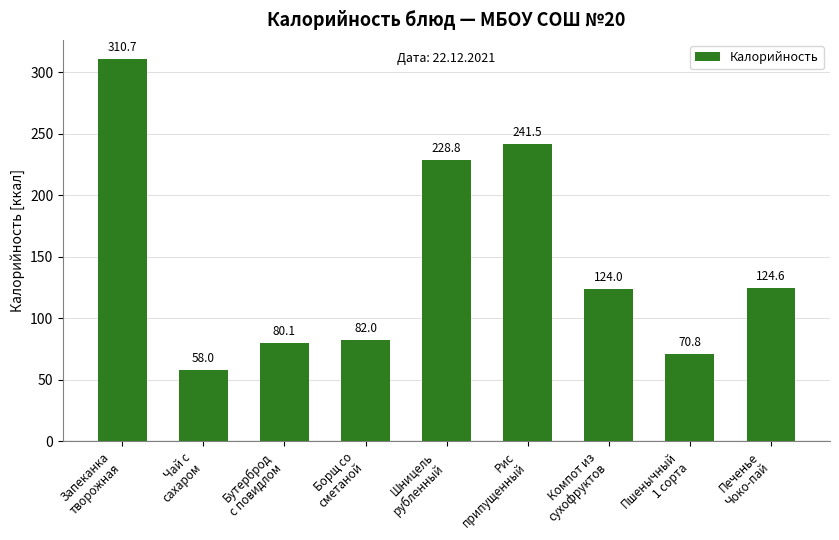

What is the label of the 6th bar from the right?

Борщ со
сметаной